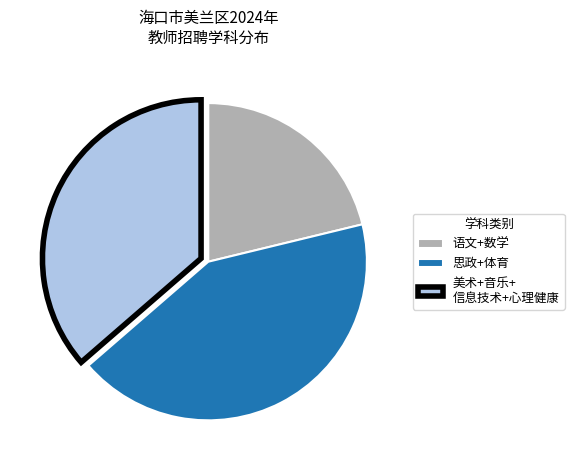

What is the ratio of the value at 思政+体育 to the value at 美术+音乐+ 信息技术+心理健康?

1.2